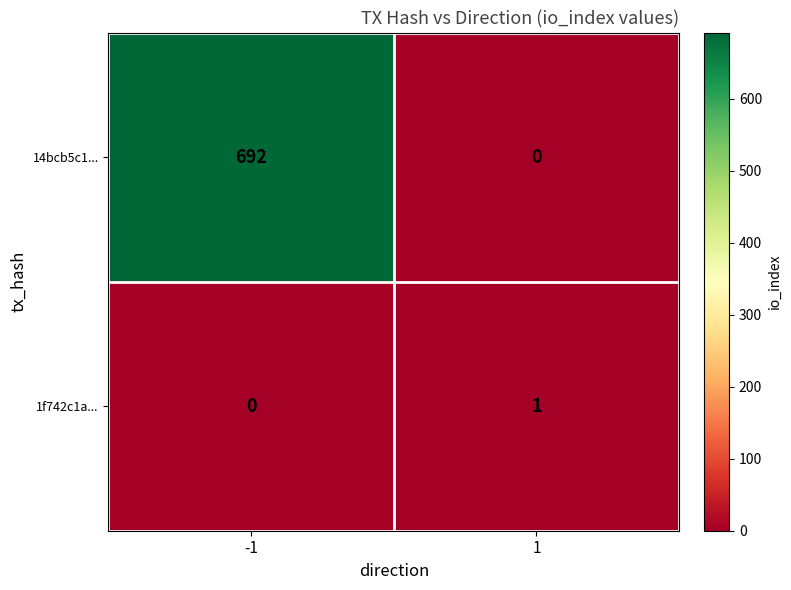

Read the 14bcb5c1... value at -1.

692